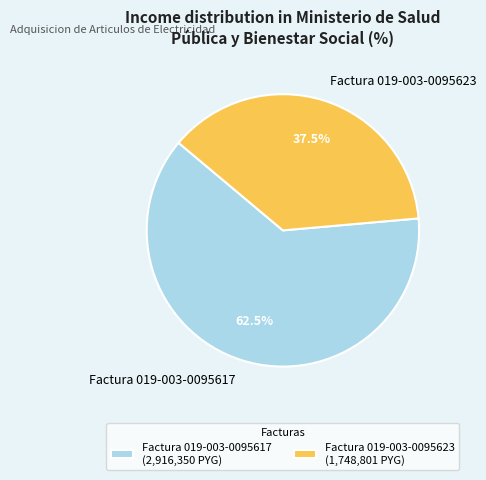

To the nearest percent, what is the average slice percentage?

50%